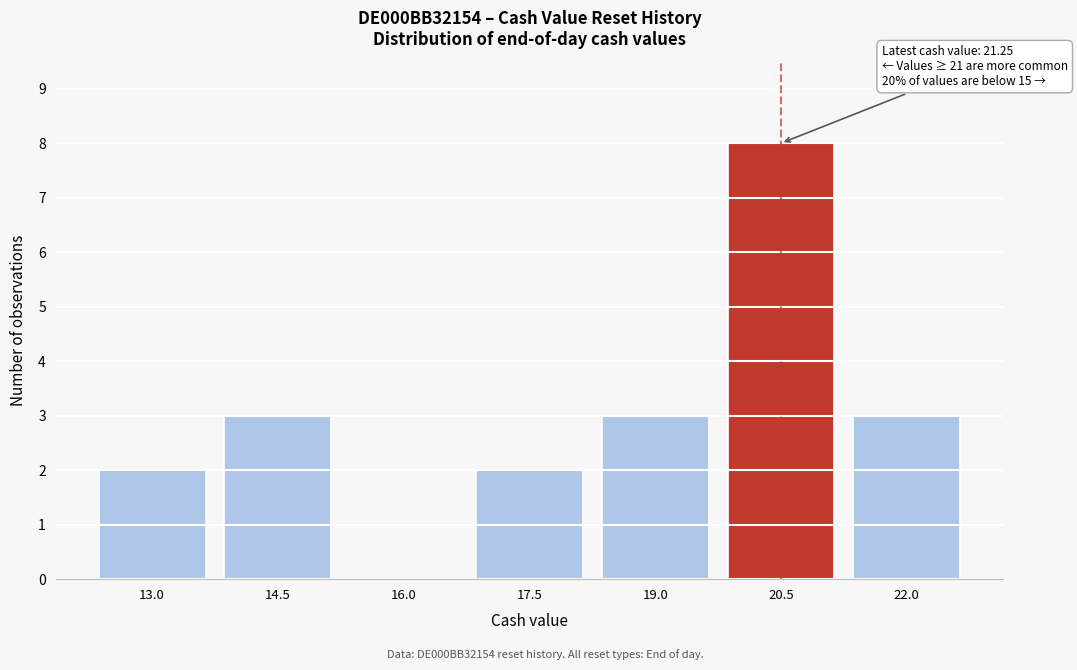

Reading left to right, list all the values displayed in this chart.

13.0=2	14.5=3	16.0=0	17.5=2	19.0=3	20.5=8	22.0=3